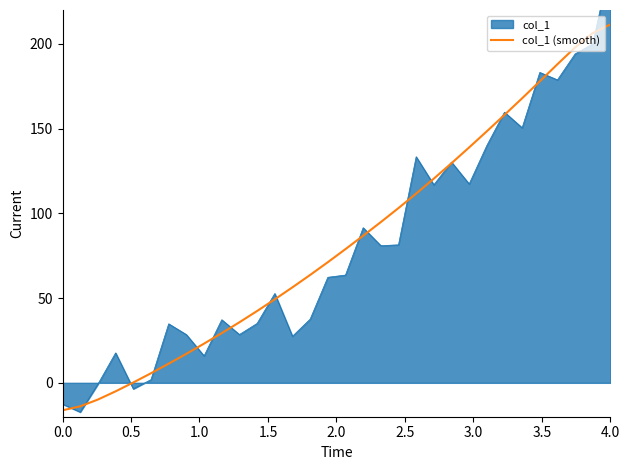

Count the number of values greater than 78.

16